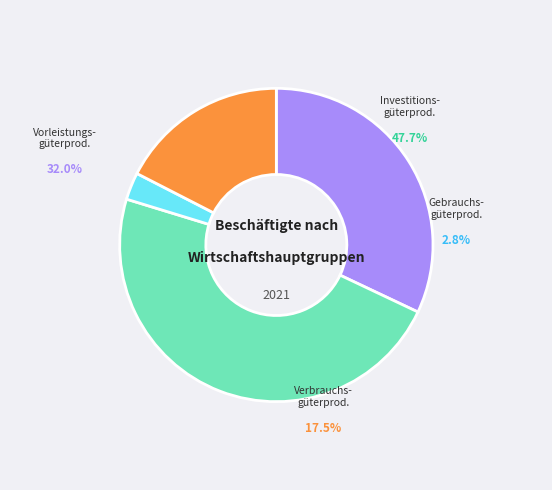

What is the ratio of the value at Investitionsgüterproduzenten to the value at Verbrauchsgüterproduzenten?

2.7